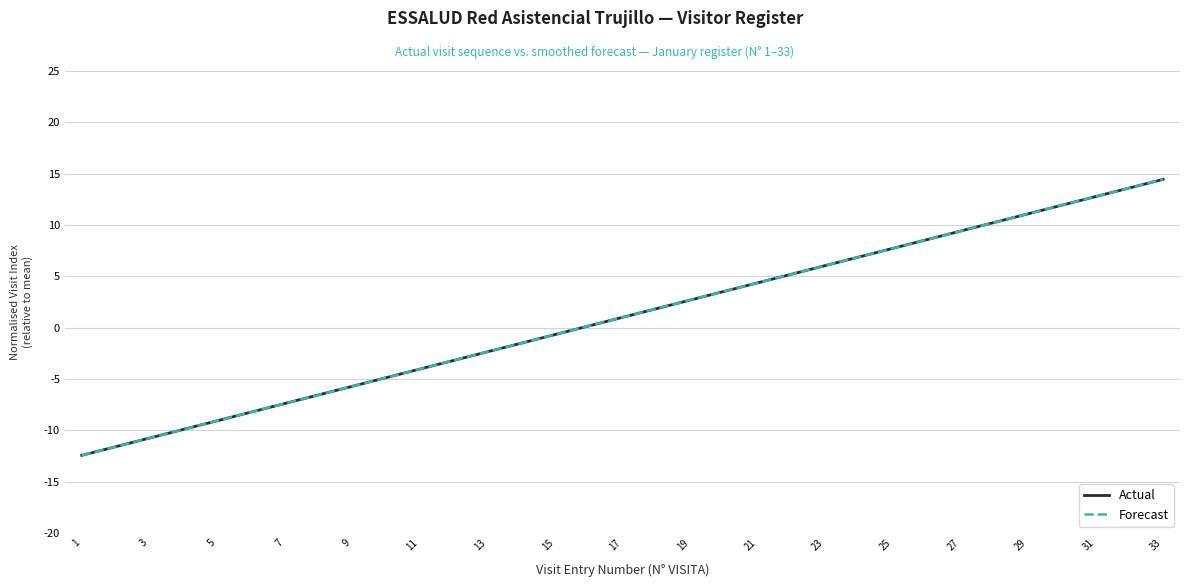

Is this an area chart (filled region under the line)?

No